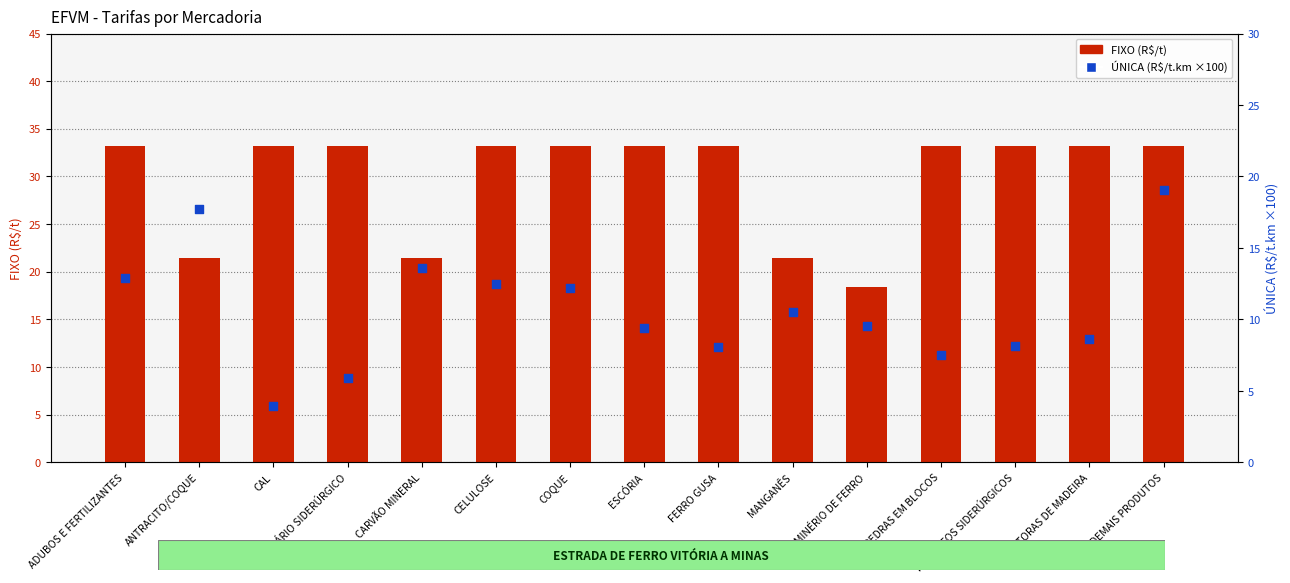

What is the total value across all series at ESCÓRIA?

42.6